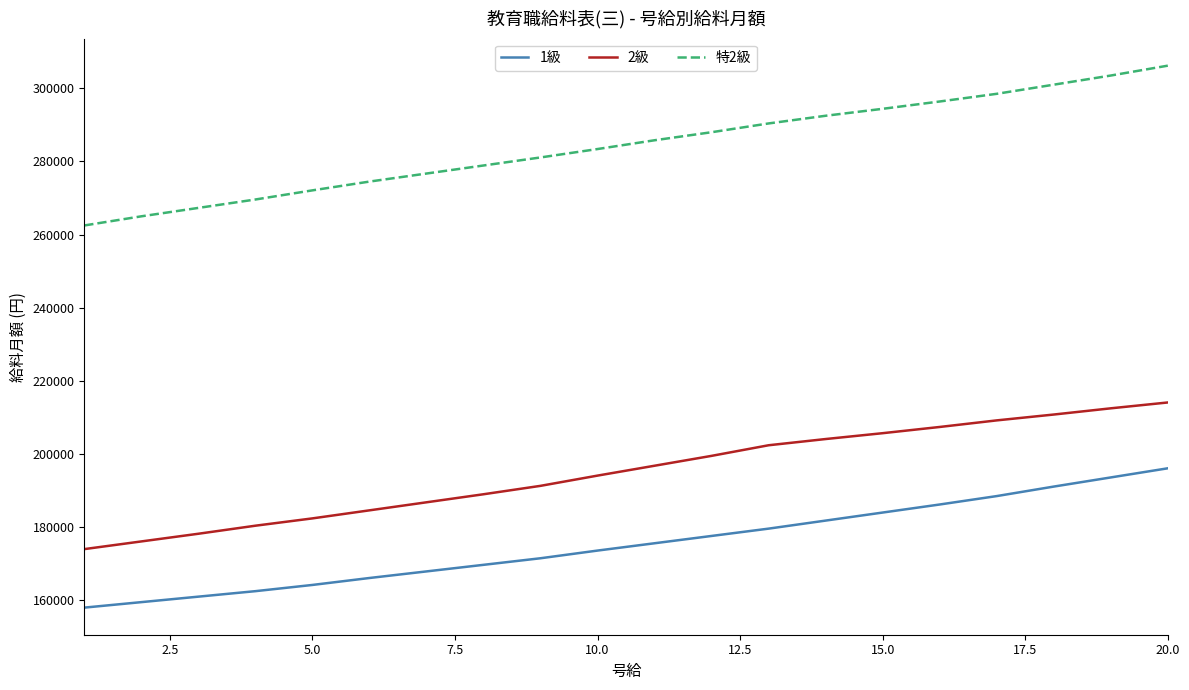

List the series in order of their overall mean, lowest first.

1級, 2級, 特2級